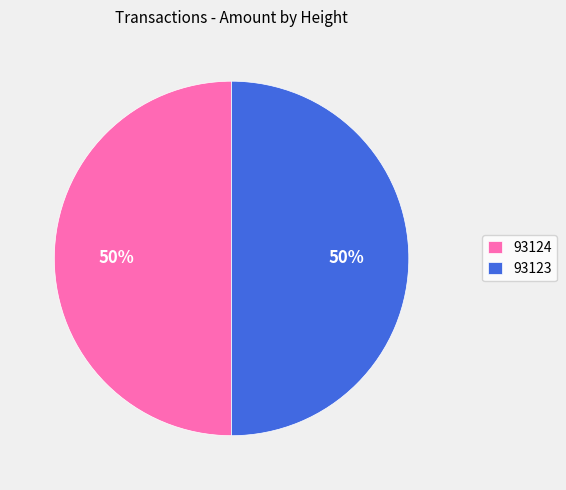

Combined, do 93124 and 93123 account for over 50%?

Yes